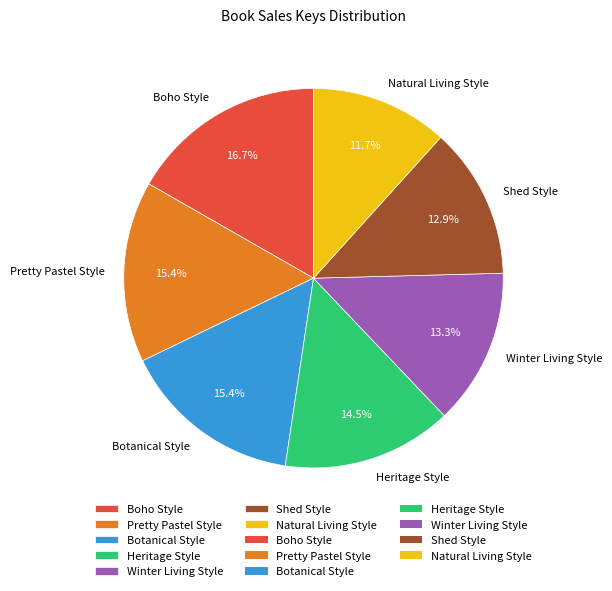

Is the sum of Shed Style and Heritage Style greater than half?

No